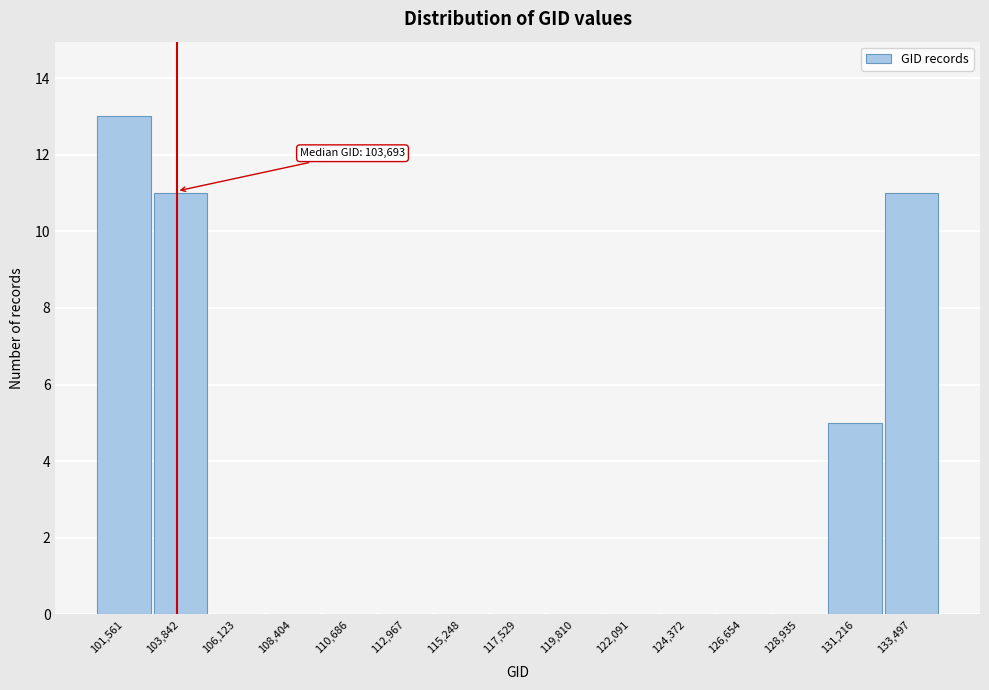

Which range on the x-axis has the tallest bar?

100500 to 102500